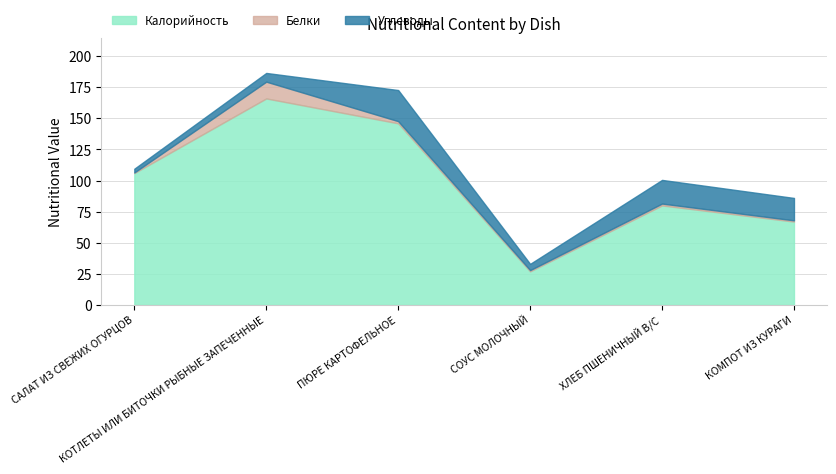

At how many categories does at least one series exceed 63?

5